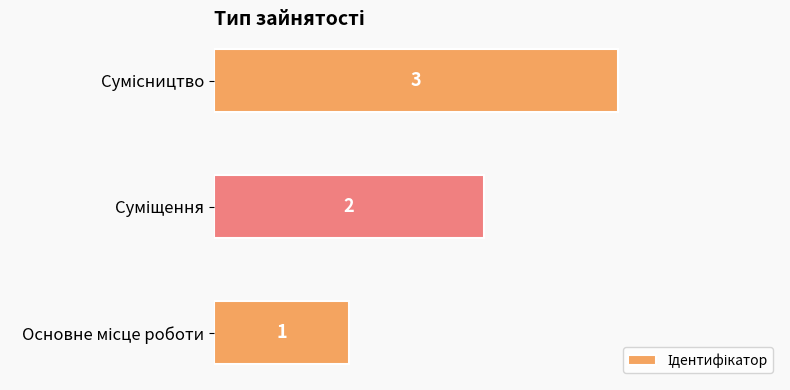

What is the sum of all values?

6